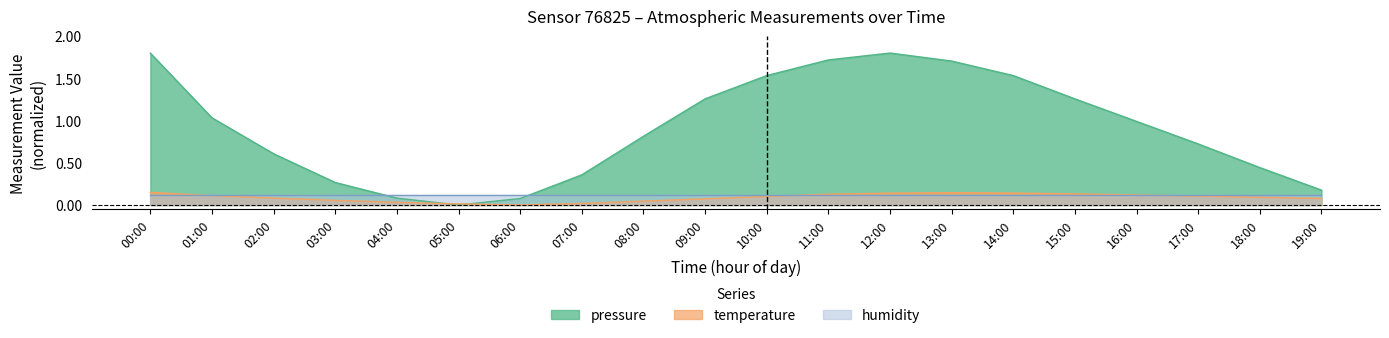

What is the sum of all temperature values?

1.8